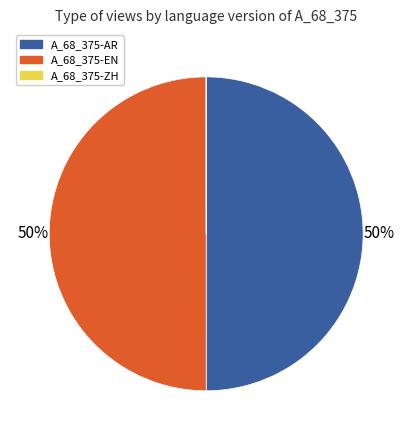

What percentage is the A_68_375-AR slice, to the nearest percent?

50%